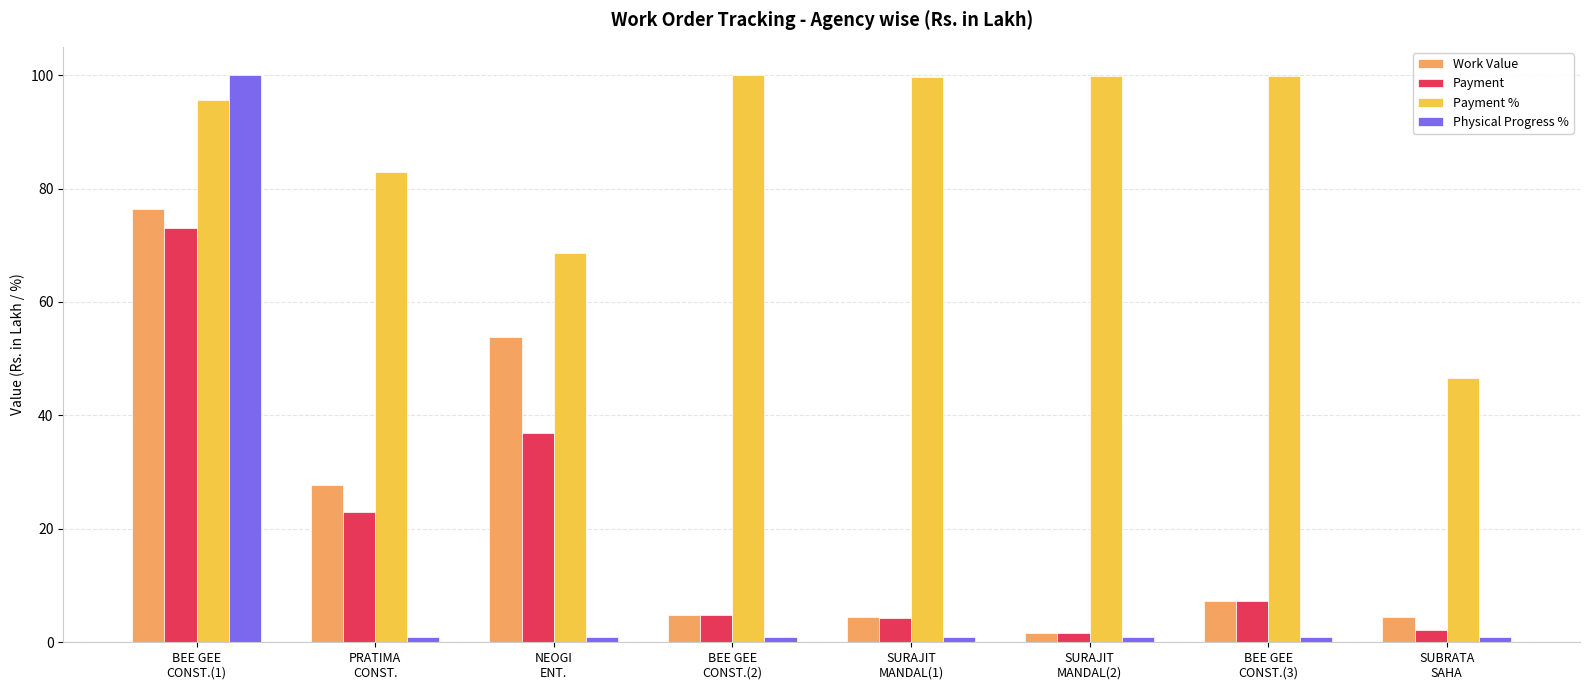

At how many categories does at least one series exceed 45?

8